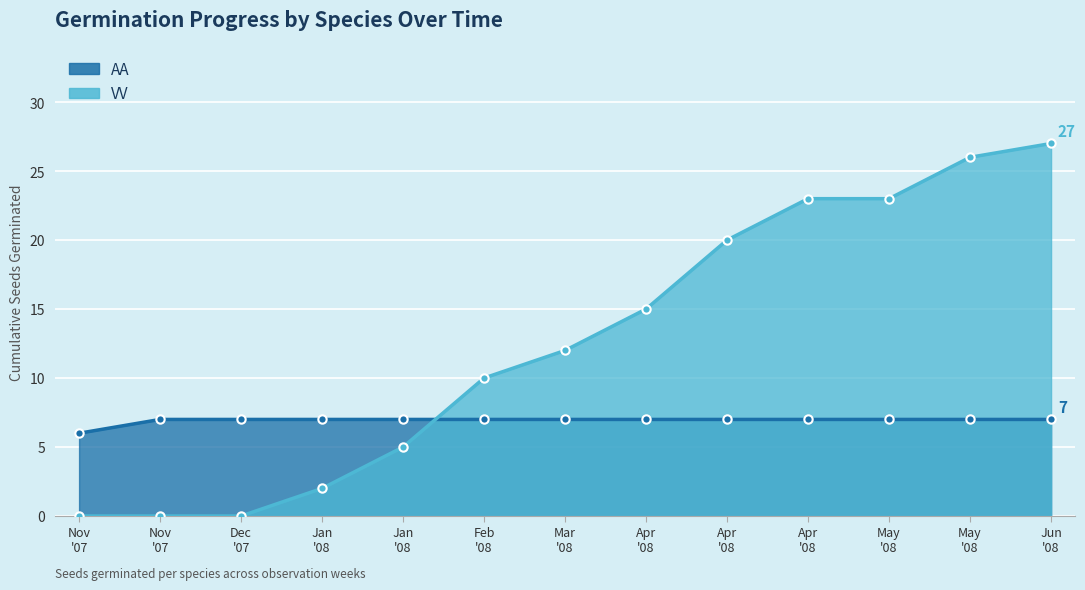

How many intersections are there between AA and VV?

1